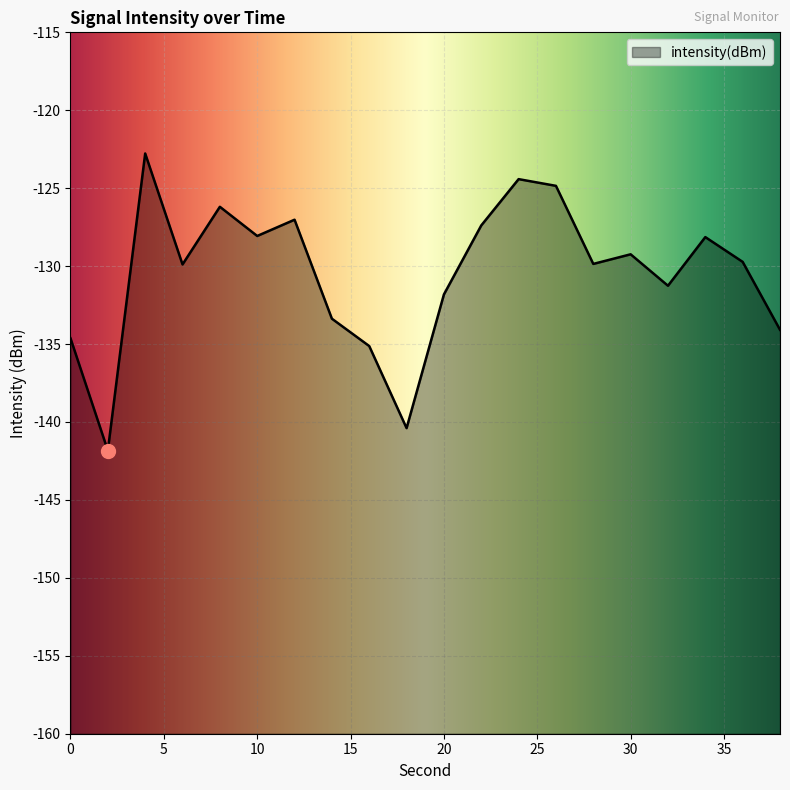

At which category does the chart reach its minimum across all series?

2